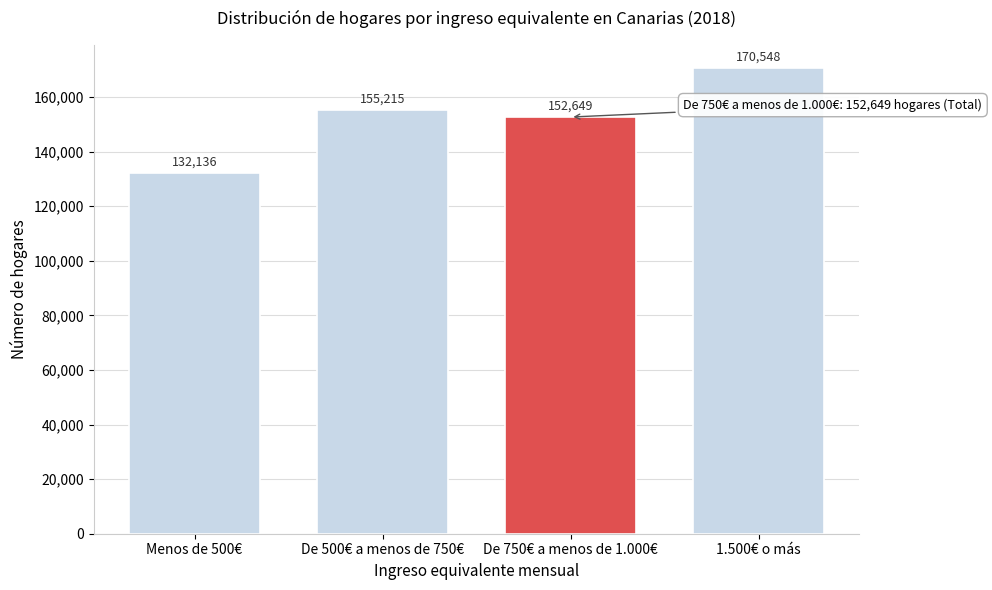

Reading right to left, list all the values displayed in this chart.

1.500€ o más=170548	De 750€ a menos de 1.000€=152649	De 500€ a menos de 750€=155215	Menos de 500€=132136